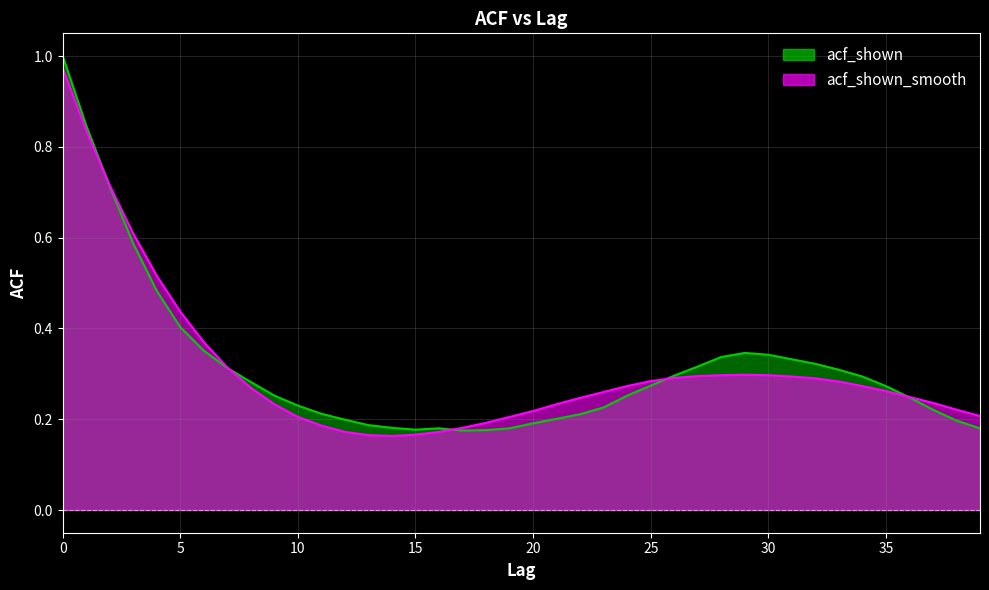

How many intersections are there between acf_shown and acf_shown_smooth?

5